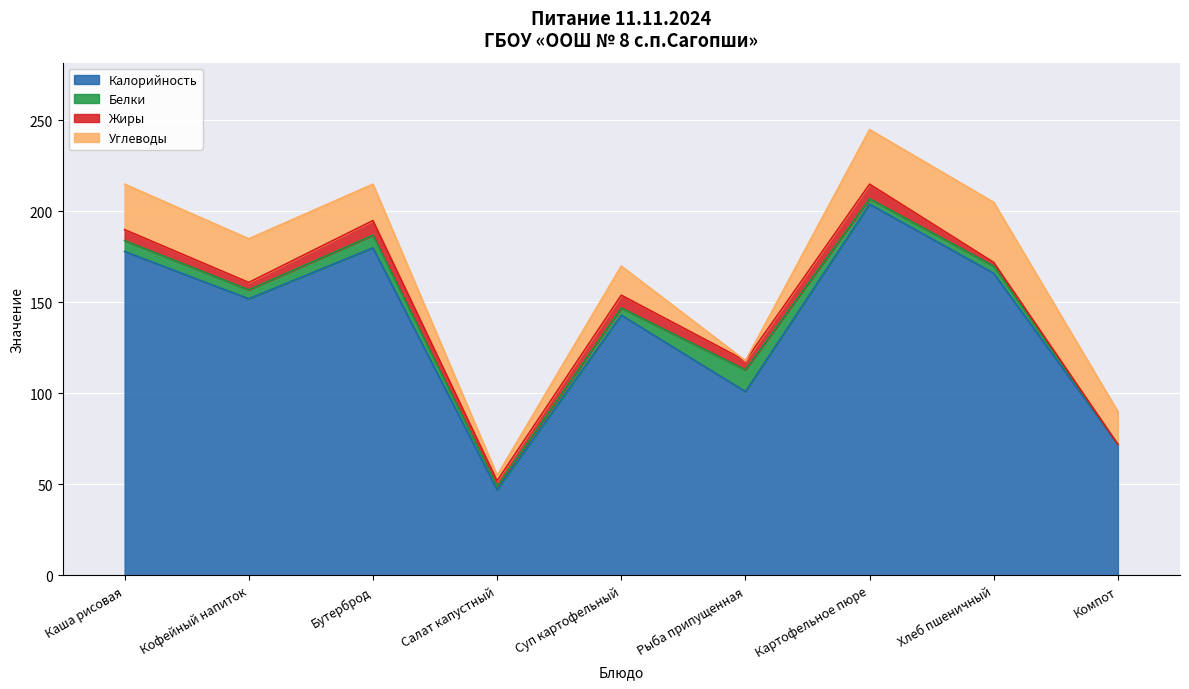

At which label does Жиры first exceed 5?

Каша рисовая